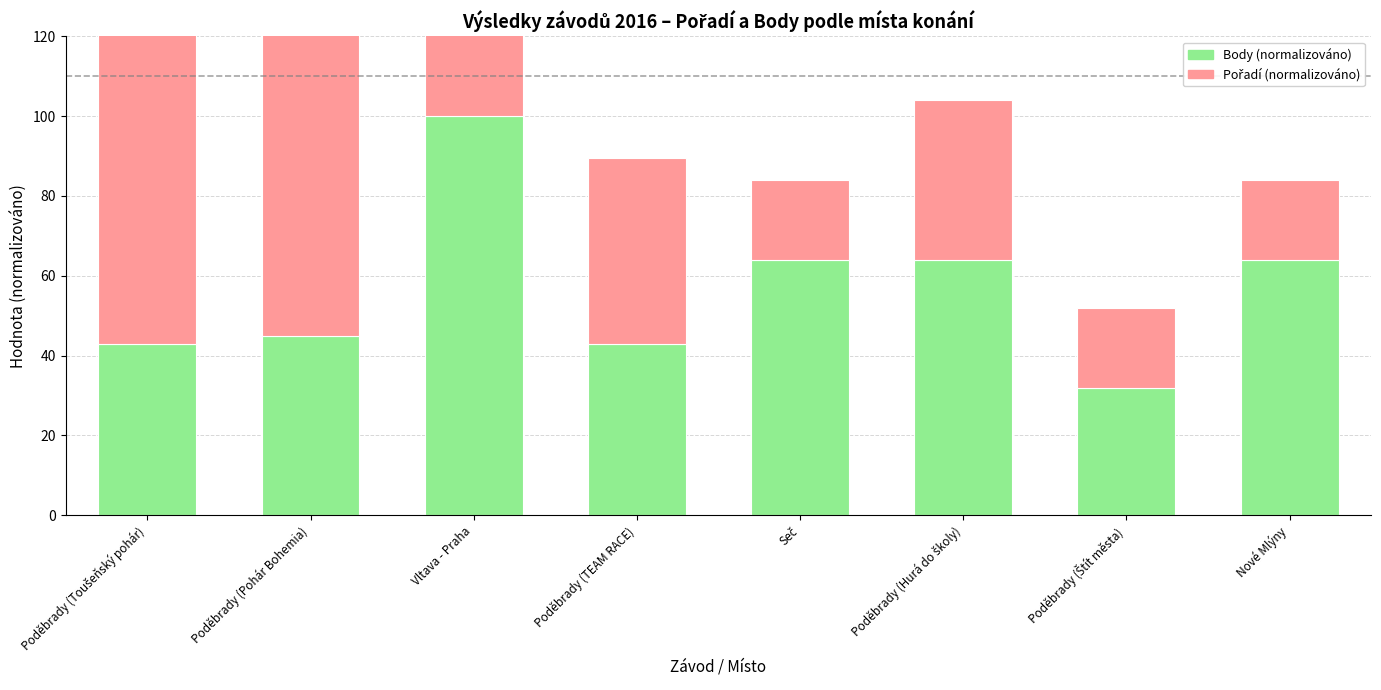

Which series changed the most between Poděbrady (TEAM RACE) and Nové Mlýny?

Pořadí (normalizováno)